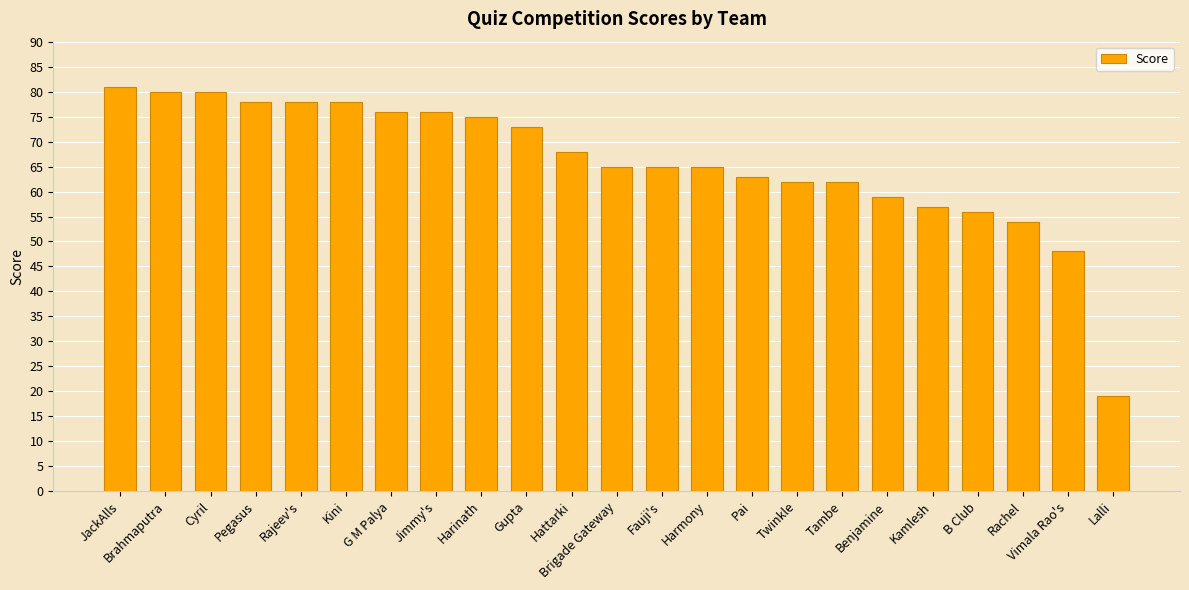

Is it true that the value at Hattarki is 112?

False